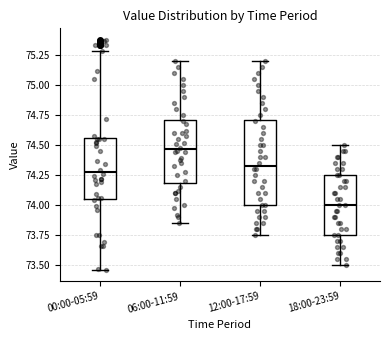

Reading left to right, read every box against the y-axis: the position of its median line, the range the box covers, and the ends of its whiskers. The values are not printed on the chart, so give them approximately, as read against the axis.

00:00-05:59: median 74.30, box 74.05 to 74.55, whiskers 73.45 to 75.30
06:00-11:59: median 74.45, box 74.20 to 74.70, whiskers 73.85 to 75.20
12:00-17:59: median 74.35, box 74.00 to 74.70, whiskers 73.75 to 75.20
18:00-23:59: median 74.00, box 73.75 to 74.25, whiskers 73.50 to 74.50